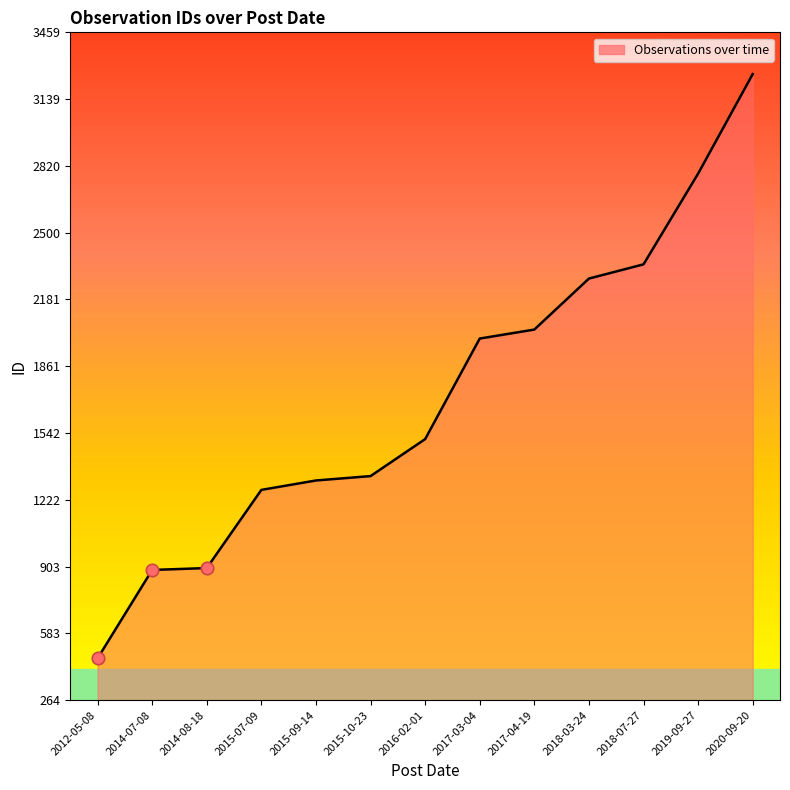

Which has a higher value, 2018-07-27 or 2014-08-18?

2018-07-27